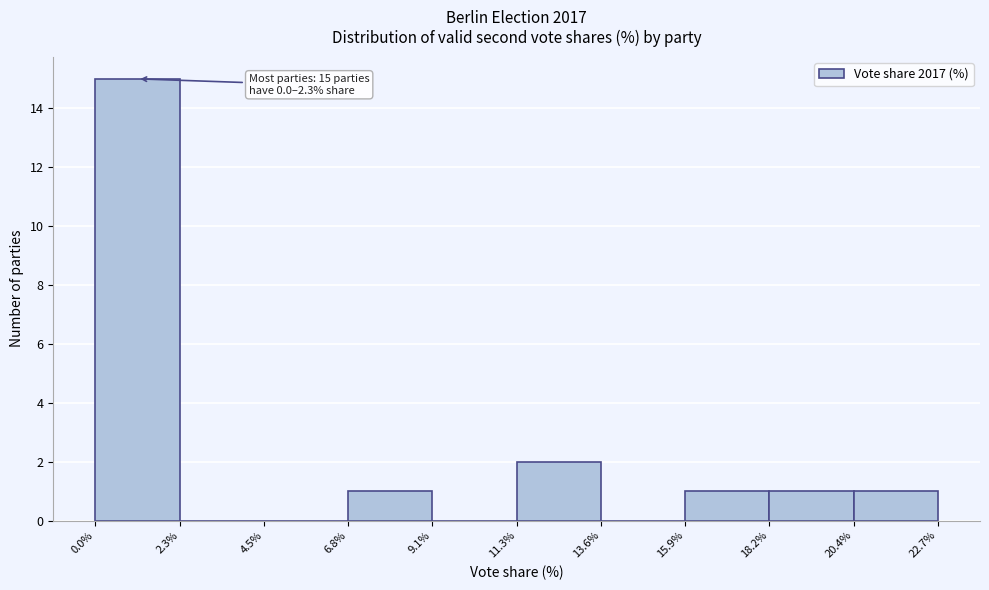

Which range on the x-axis has the tallest bar?

0.0% to 2.3%